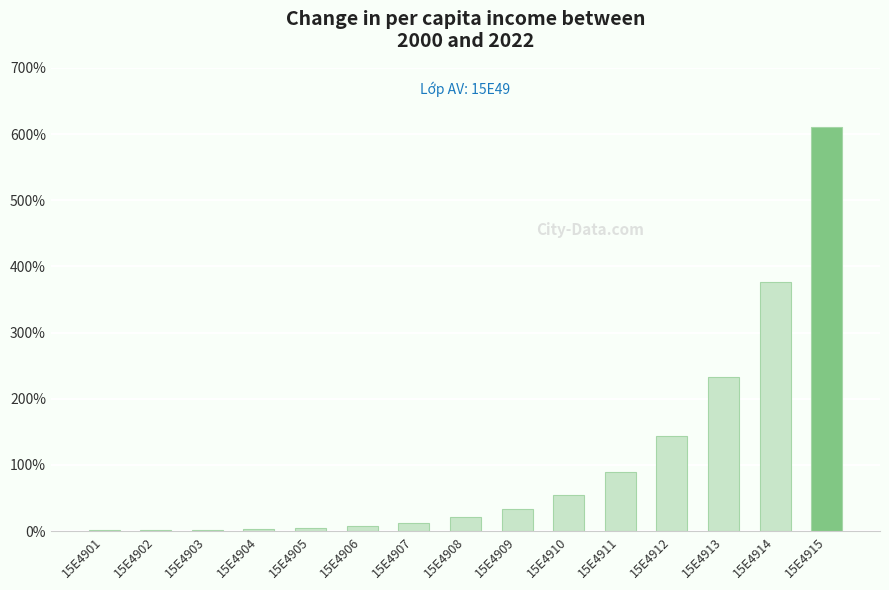

What is the sum of all values?

1596